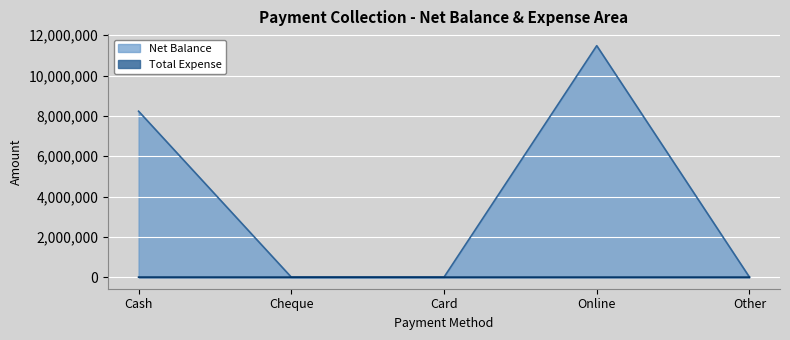

List the series in order of their peak value, highest first.

Net Balance, Total Expense